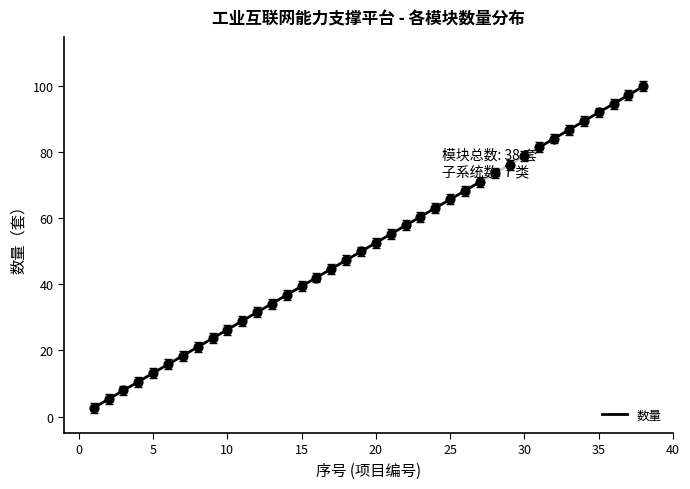

What is the greatest value displayed?

100.0